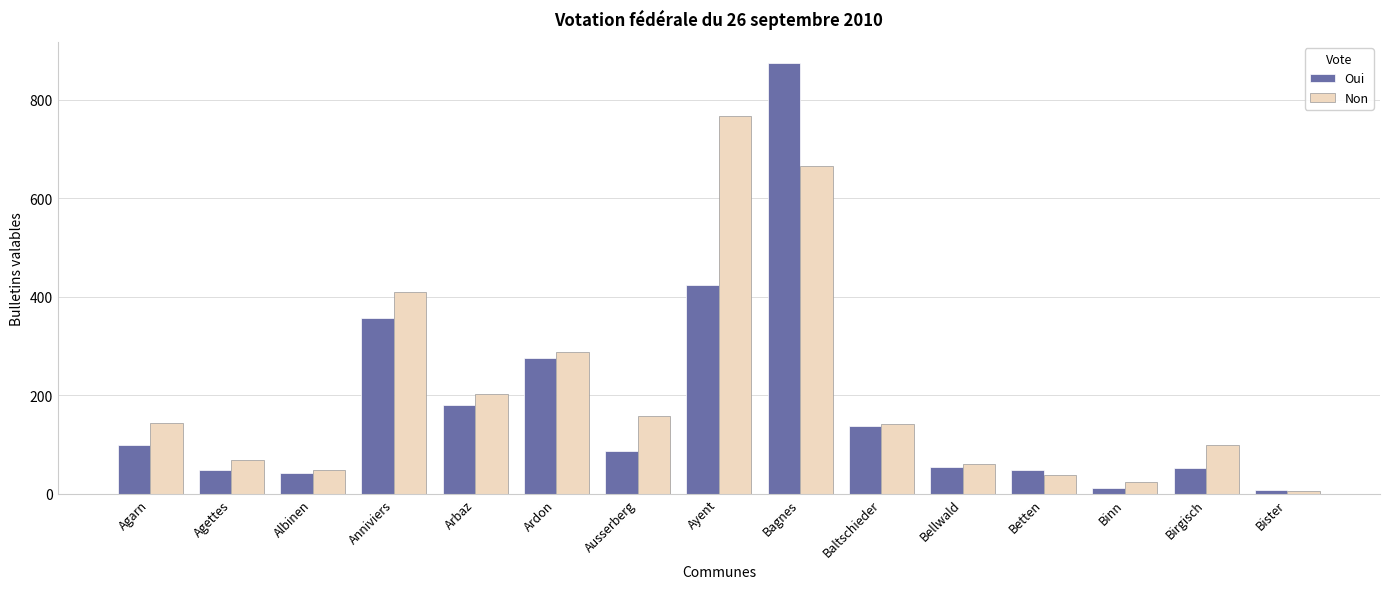

At which category is the sum across all series the highest?

Bagnes